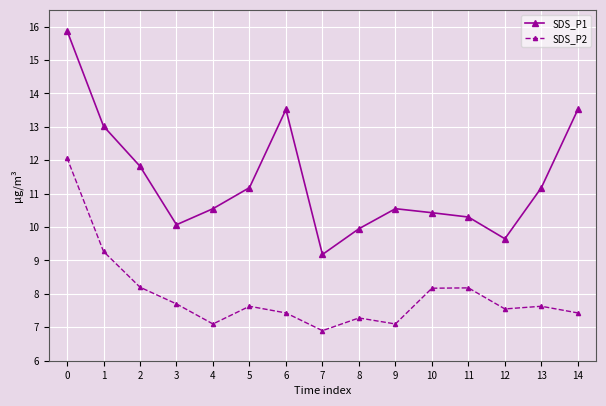

Which series has the largest range (max minus min)?

SDS_P1